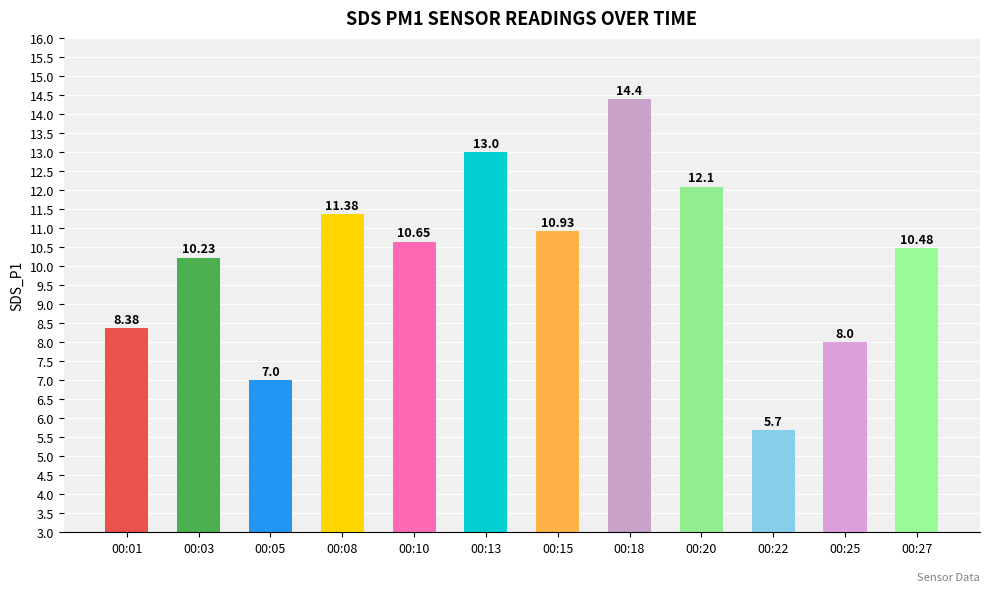

List the labels in order of value, largest first.

00:18, 00:13, 00:20, 00:08, 00:15, 00:10, 00:27, 00:03, 00:01, 00:25, 00:05, 00:22